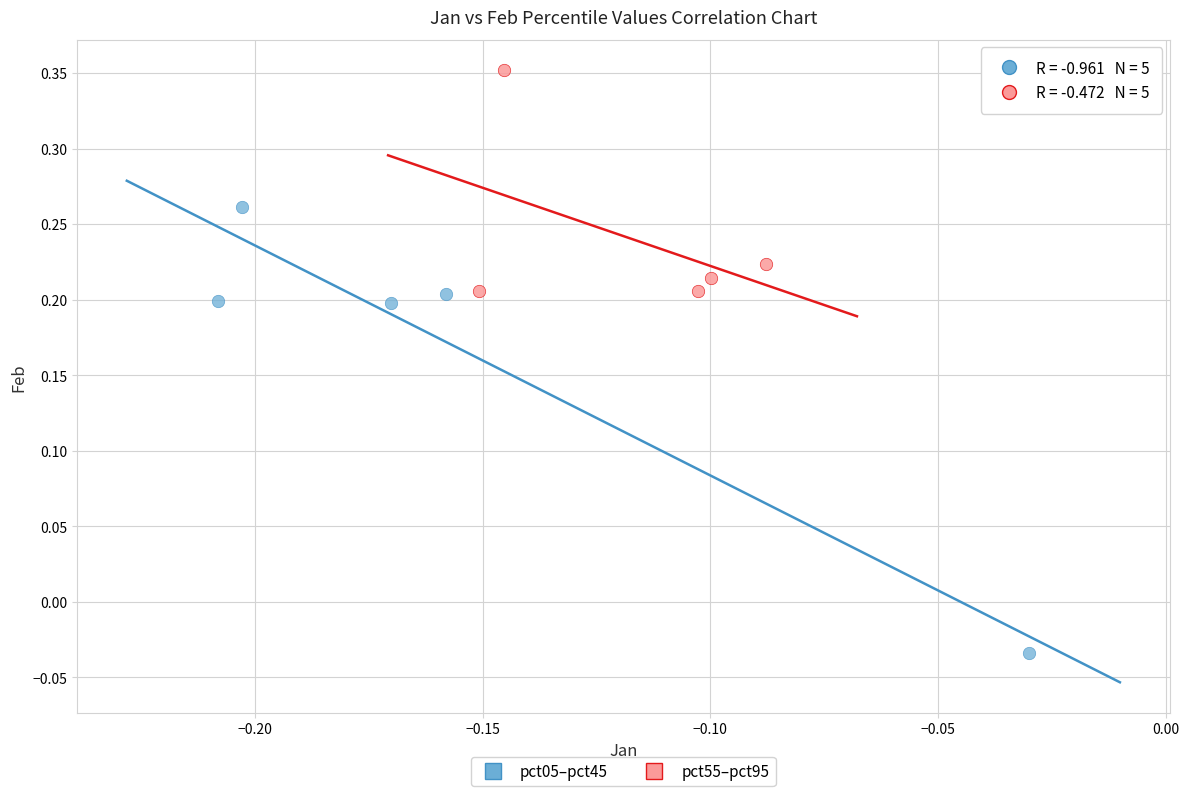

Which series has the largest Y range (max minus min)?

pct05–pct45